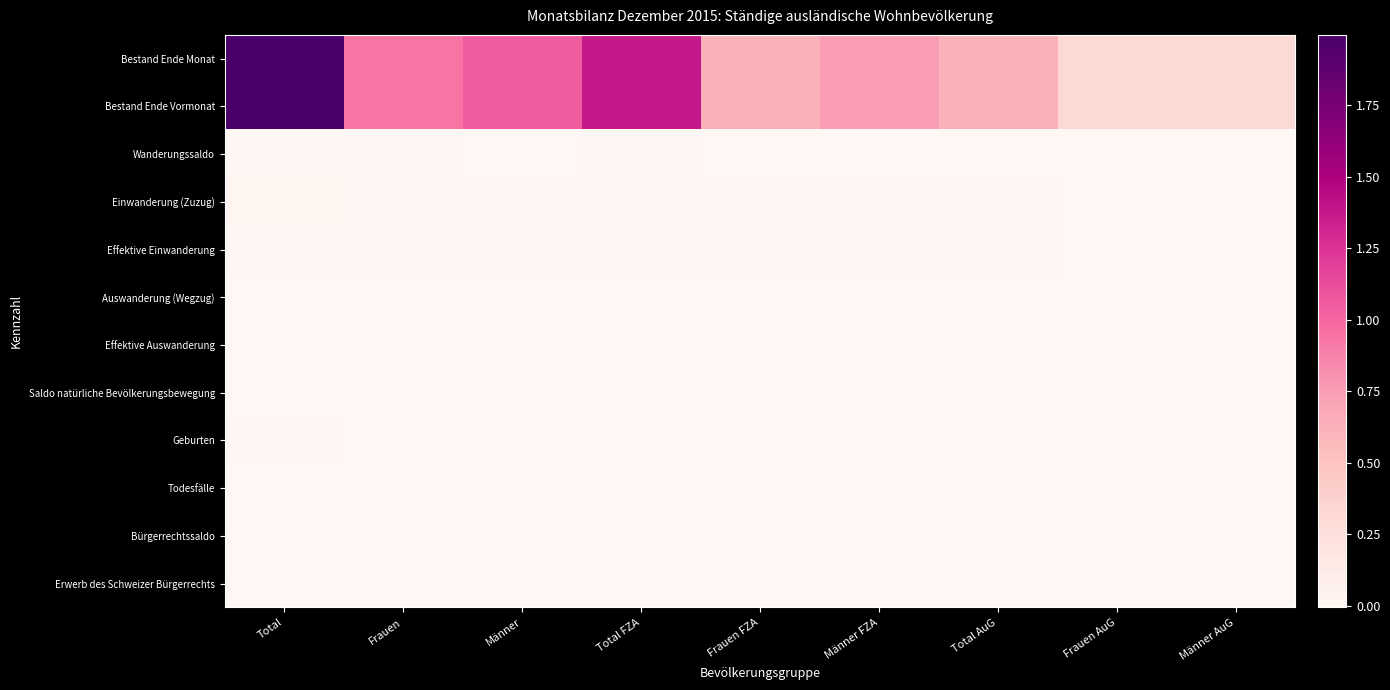

Between Frauen AuG and Männer, which is larger?

Männer